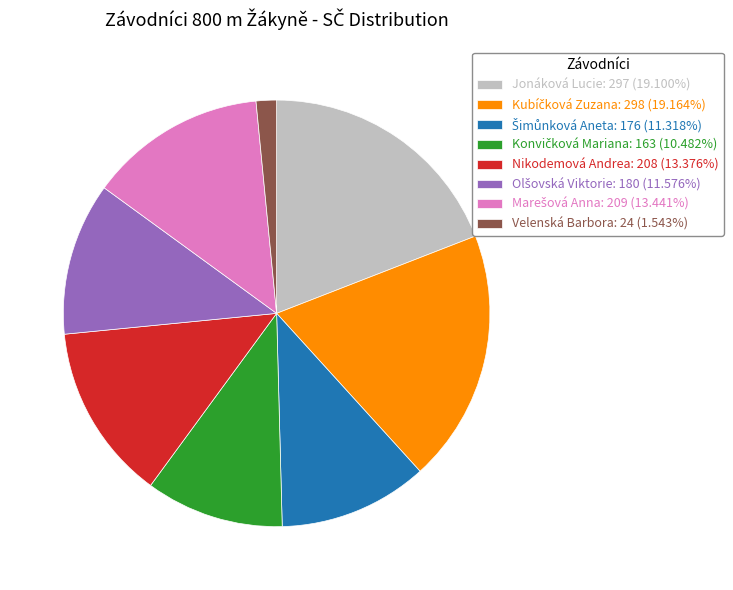

Is there a majority slice in this chart?

No